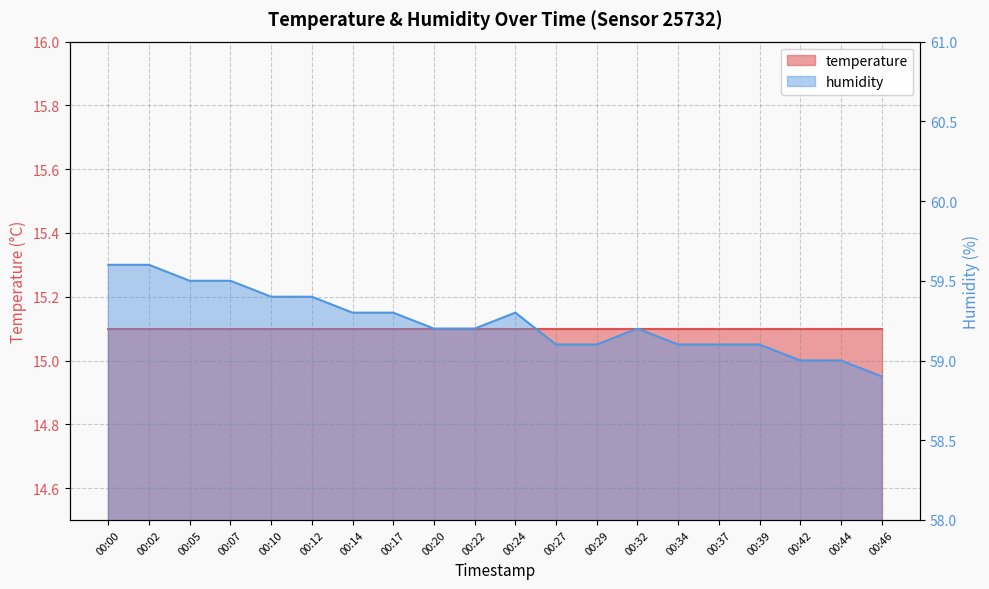

At which category does the chart reach its minimum across all series?

00:46